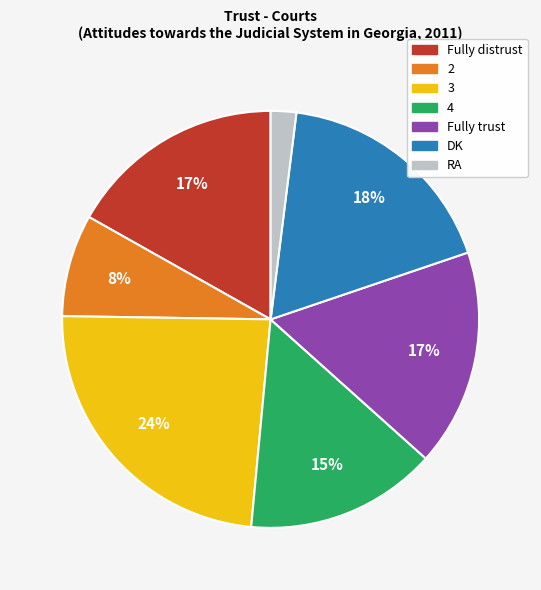

Is 3 the majority of the pie?

No